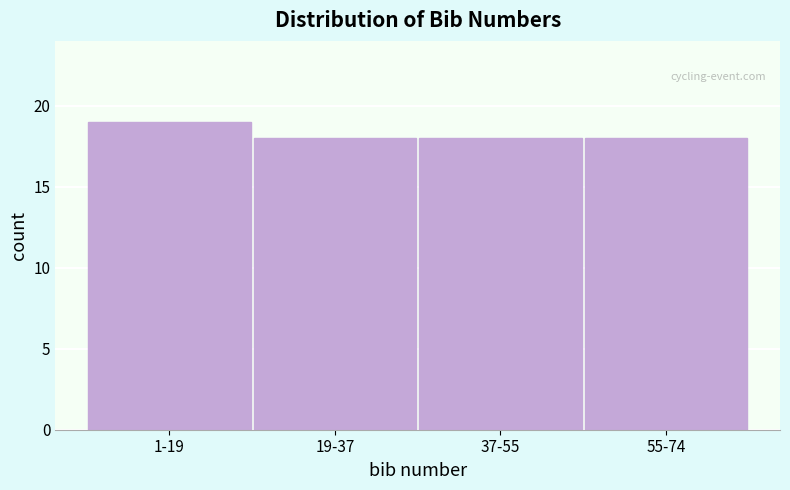

Reading left to right, list all the values displayed in this chart.

19	18	18	18